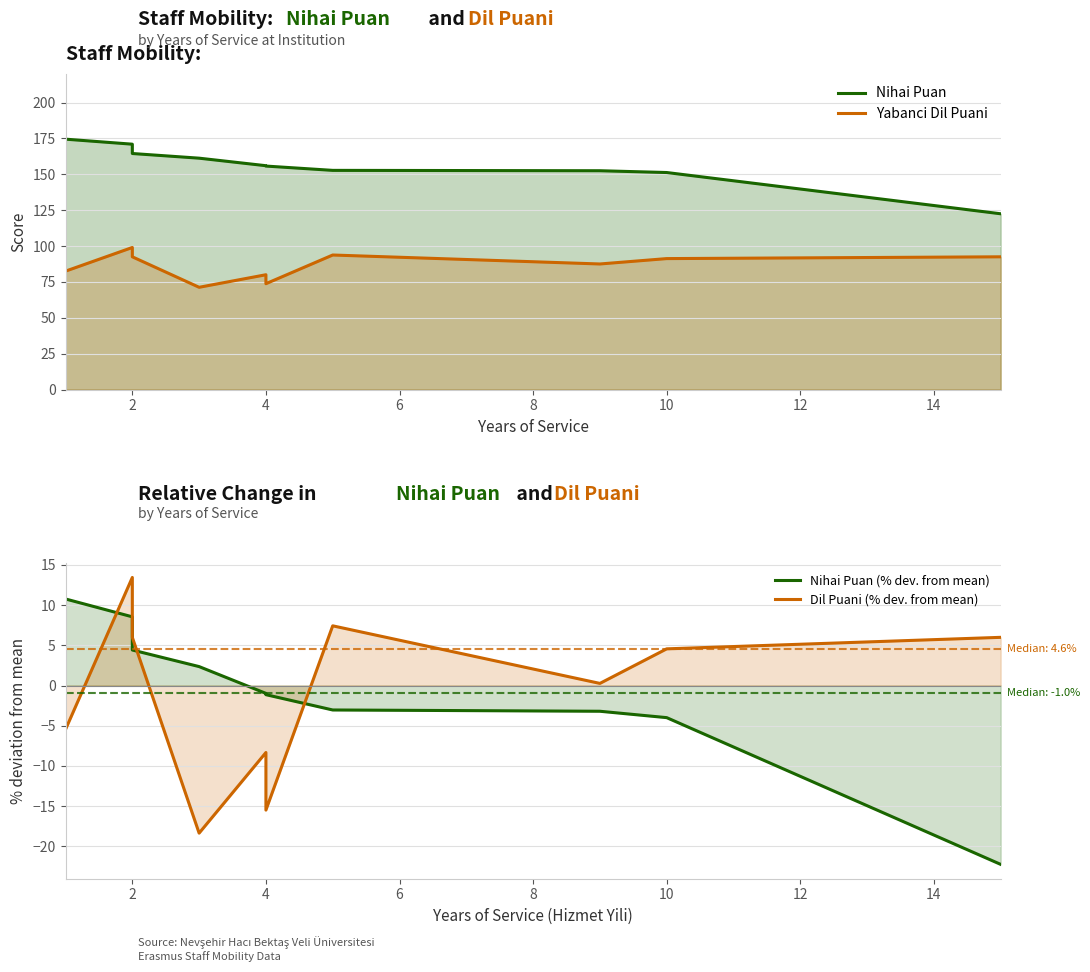

What are all the series names shown in the legend?

Nihai Puan, Yabanci Dil Puani, Nihai Puan (% dev. from mean), Dil Puani (% dev. from mean)